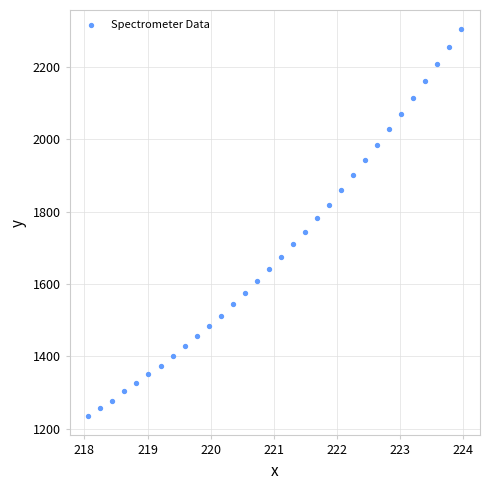

What is the range of X values (max minus min)?

5.9